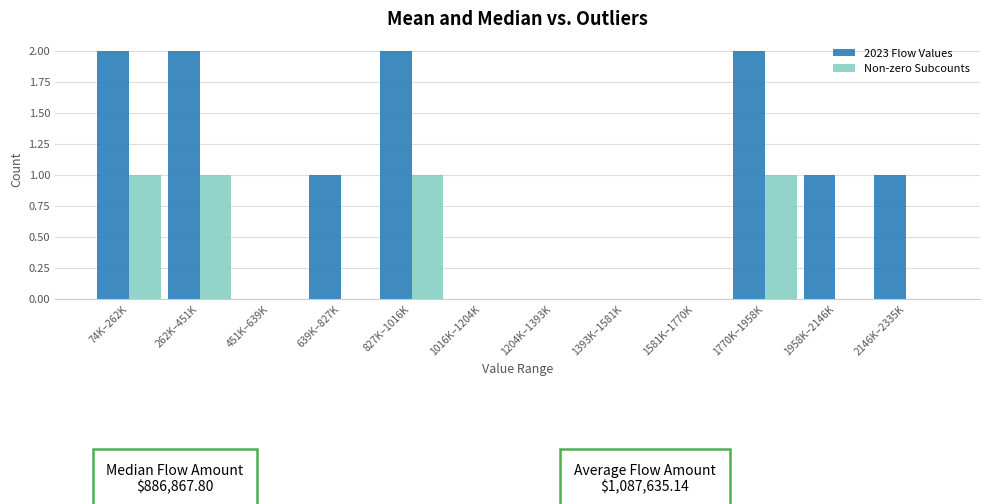

Reading left to right, transcribe all the data shown in this chart.

2023 Flow Values: 74K–262K=2	262K–451K=2	451K–639K=0	639K–827K=1	827K–1016K=2	1016K–1204K=0	1204K–1393K=0	1393K–1581K=0	1581K–1770K=0	1770K–1958K=2	1958K–2146K=1	2146K–2335K=1
Non-zero Subcounts: 74K–262K=1	262K–451K=1	451K–639K=0	639K–827K=0	827K–1016K=1	1016K–1204K=0	1204K–1393K=0	1393K–1581K=0	1581K–1770K=0	1770K–1958K=1	1958K–2146K=0	2146K–2335K=0